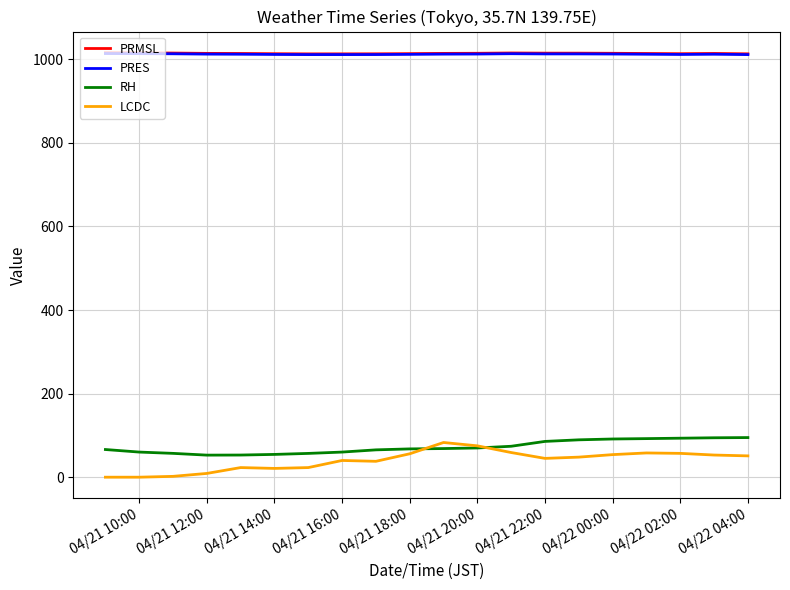

What is the greatest value displayed?

1015.5